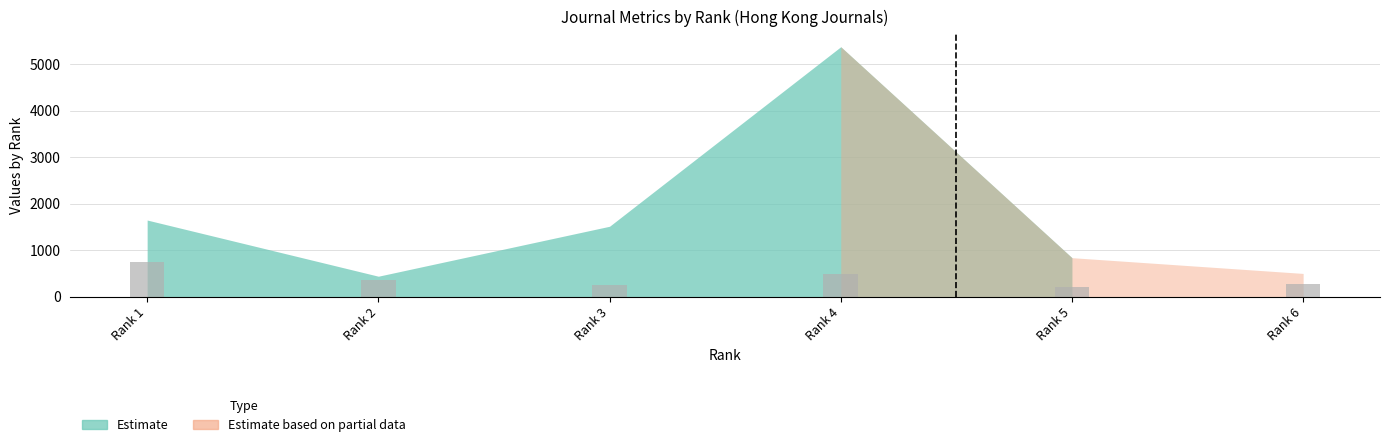

The value at Rank 6 is 280. True or false?

True